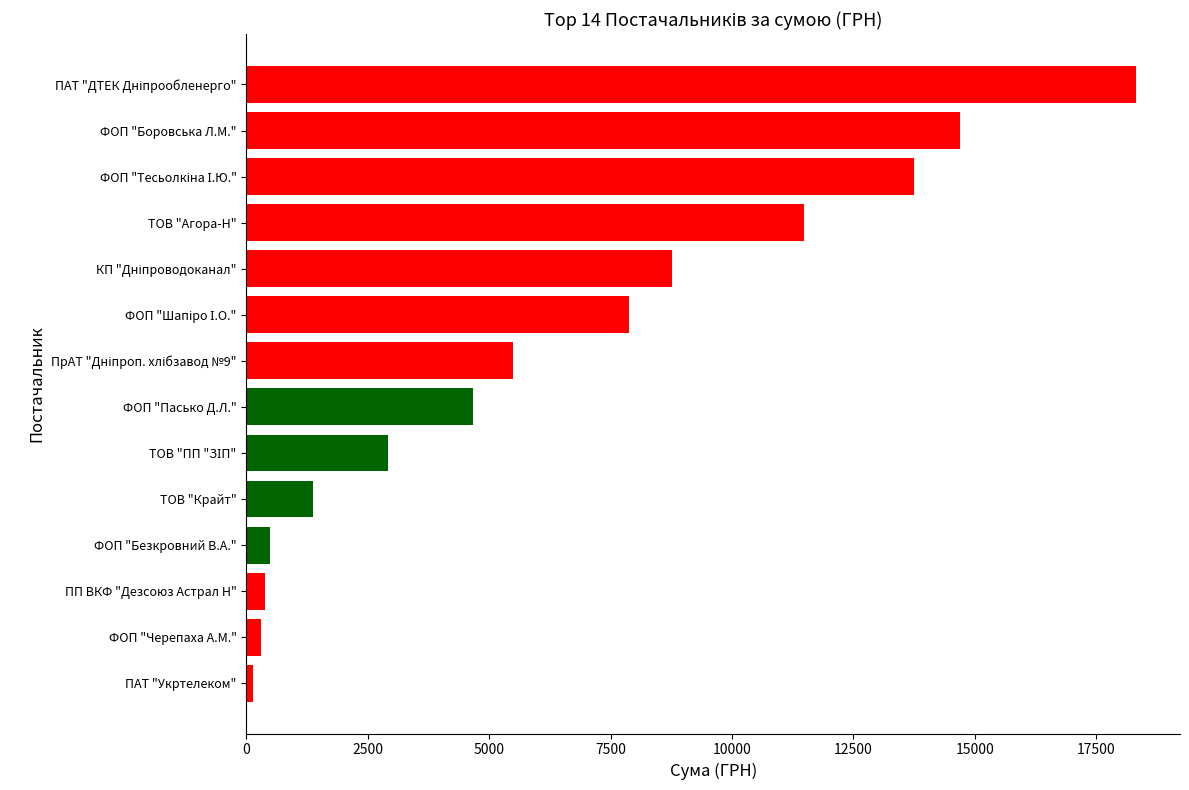

Reading bottom to top, what are all the values shown in this chart?

135.0	304.5	388.0	493.0	1370.0	2915.5	4666.9	5500.0	7886.4	8762.3	11478.0	13753.0	14688.8	18309.5